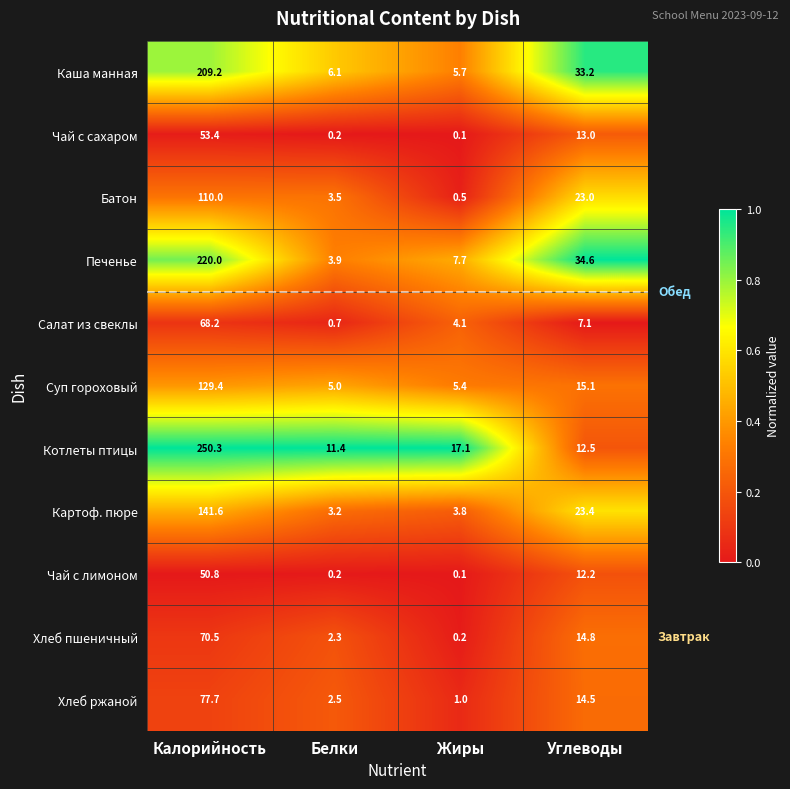

What is the difference between the maximum and minimum values in the Хлеб пшеничный series?

70.3